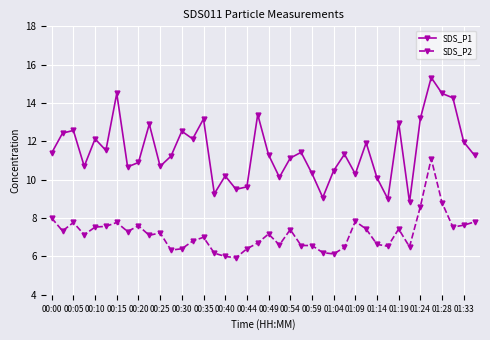

Which series has the largest range (max minus min)?

SDS_P1